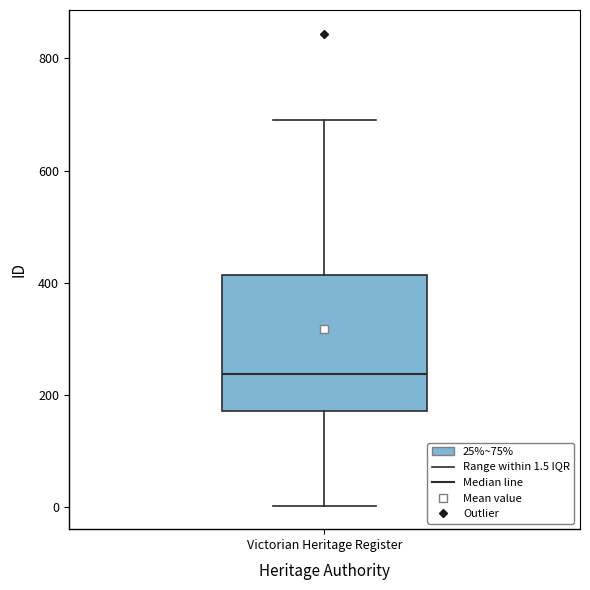

Read this box plot against the y-axis: the position of the median line, the range covered by the box, and the ends of both whiskers. The values are not printed on the chart, so give them approximately, as read against the axis.

median 240, box 180 to 420, whiskers 0 to 700